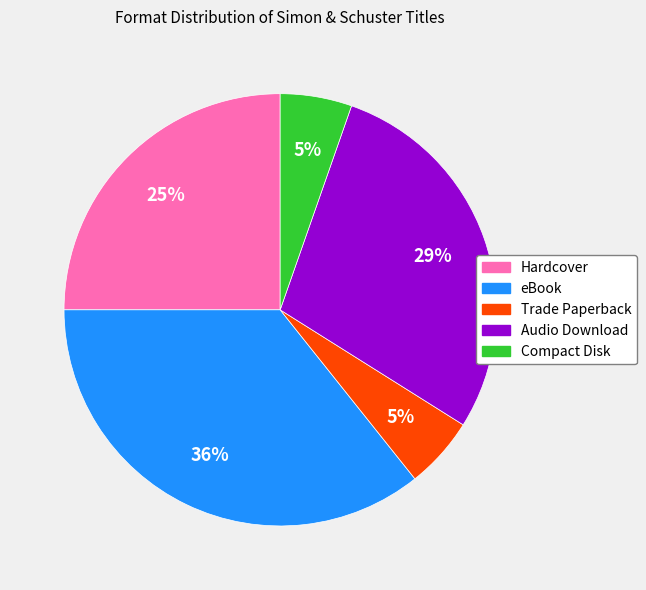

Is the sum of Audio Download and Trade Paperback greater than half?

No